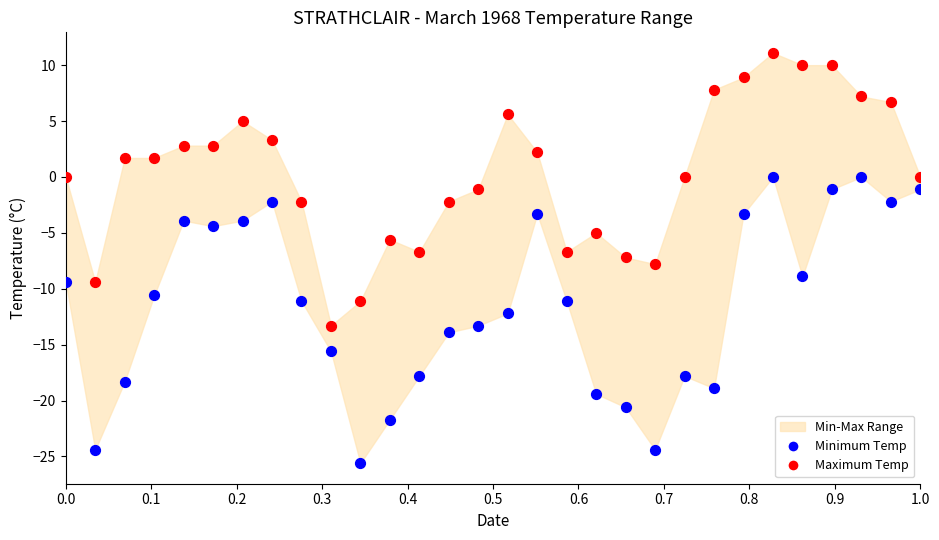

Which series reaches the maximum Y coordinate?

Maximum Temp